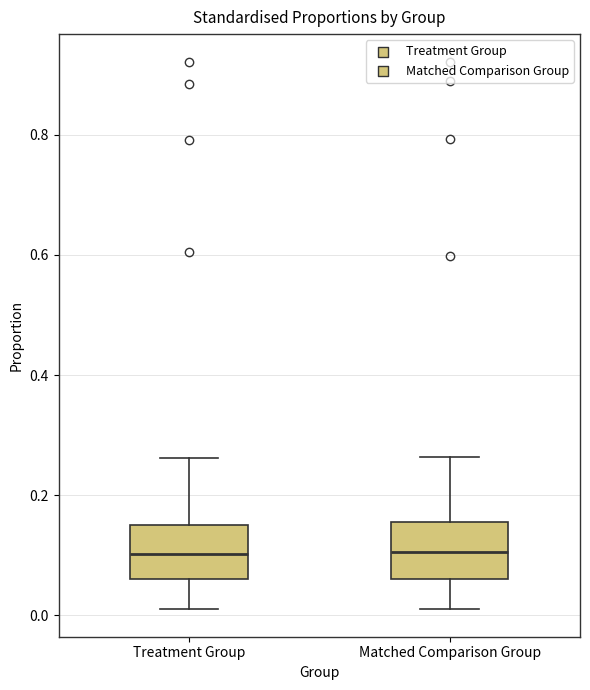

Reading left to right, read every box against the y-axis: the position of its median line, the range the box covers, and the ends of its whiskers. The values are not printed on the chart, so give them approximately, as read against the axis.

Treatment Group: median 0.10, box 0.06 to 0.16, whiskers 0.02 to 0.26
Matched Comparison Group: median 0.10, box 0.06 to 0.16, whiskers 0.02 to 0.26